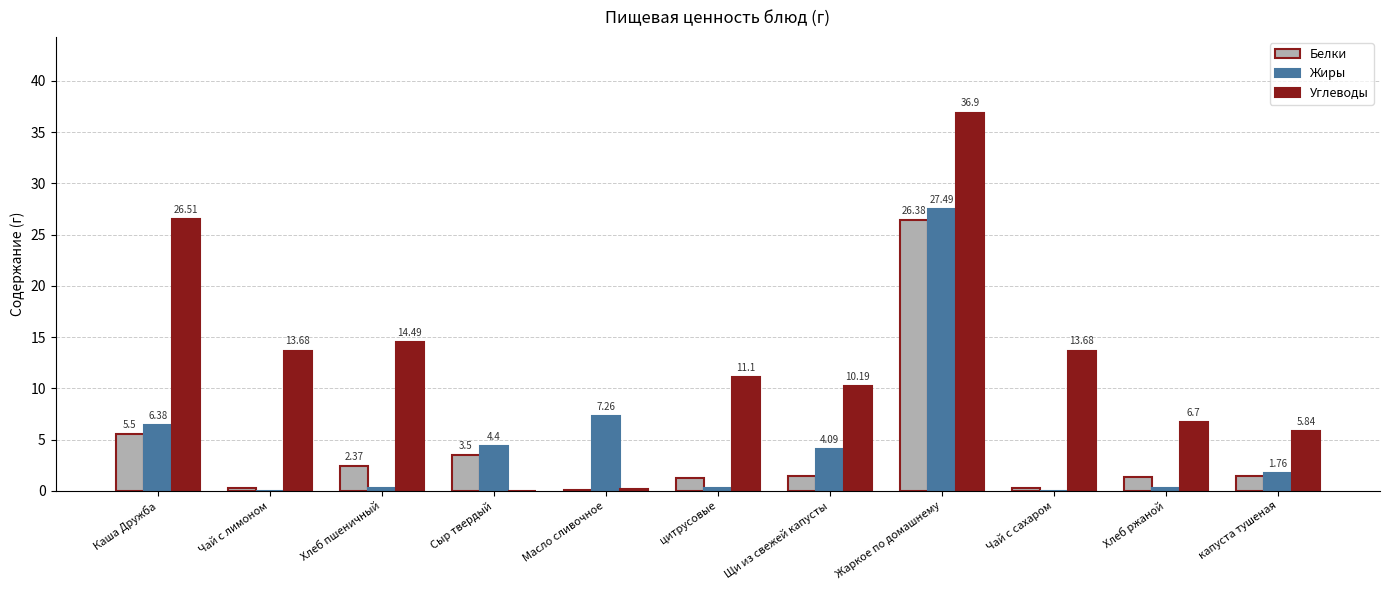

Is the value of Углеводы at Щи из свежей капусты greater than the value of Белки at Хлеб ржаной?

Yes